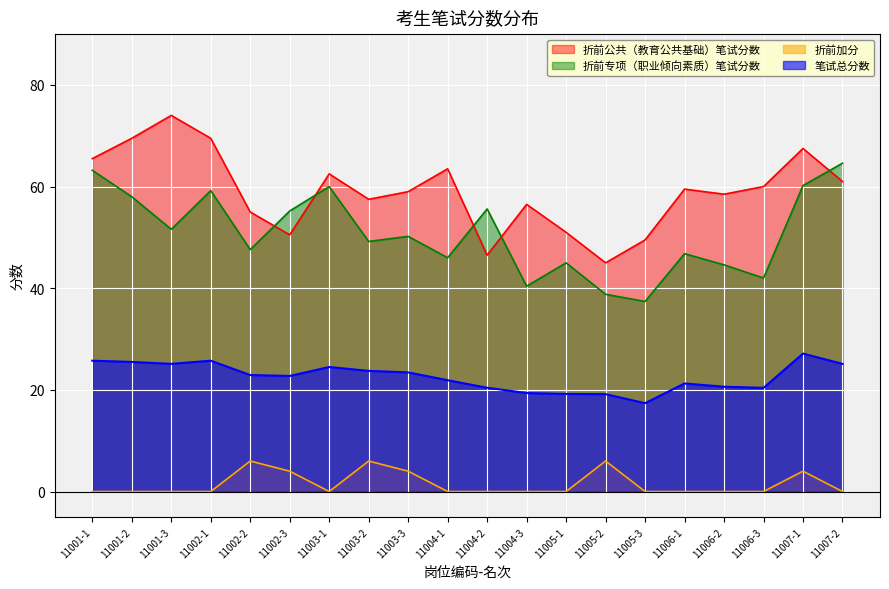

At how many categories does at least one series exceed 69?

3